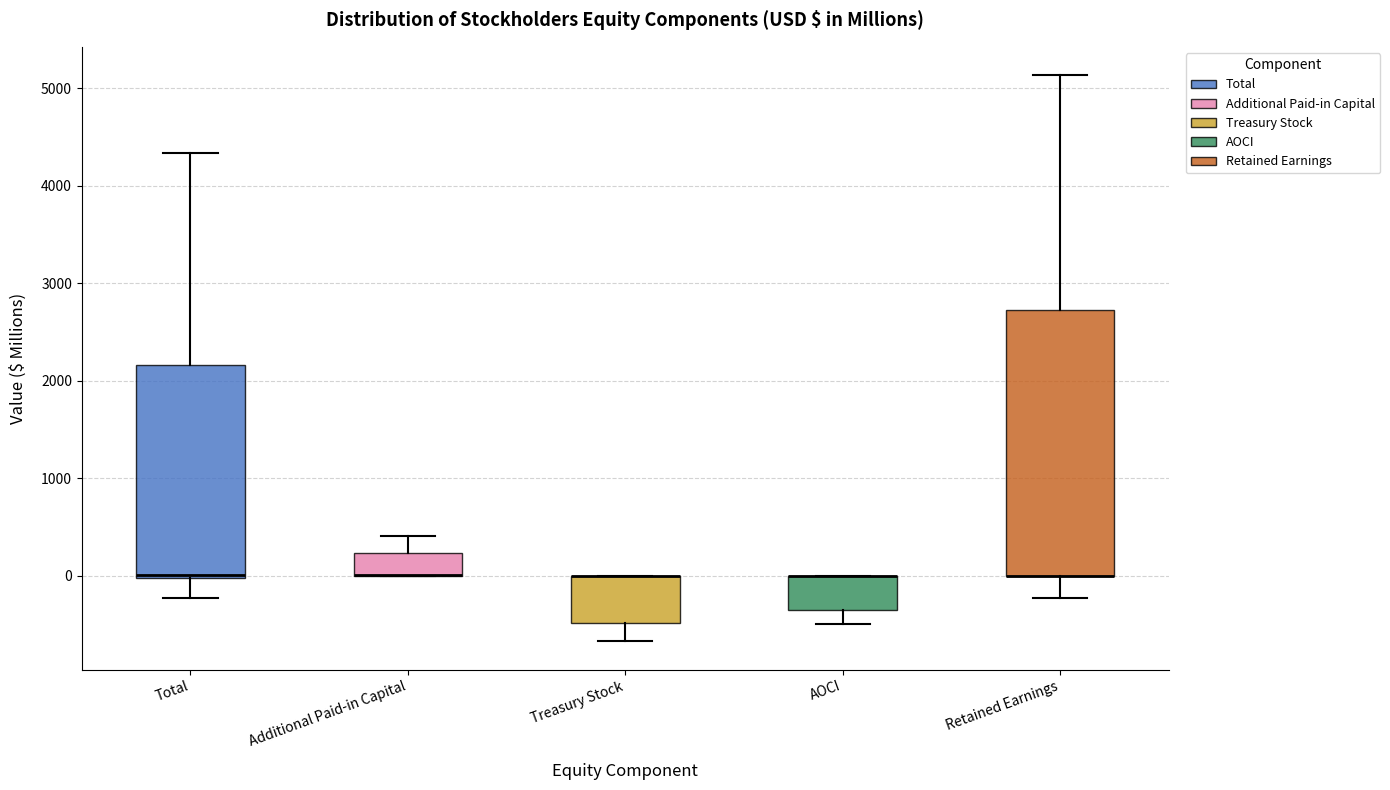

Reading left to right, read every box against the y-axis: the position of its median line, the range the box covers, and the ends of its whiskers. The values are not printed on the chart, so give them approximately, as read against the axis.

Total: median 0 (just above the box's lower edge), box 0 to 2200, whiskers -200 to 4300
Additional Paid-in Capital: median 0 (drawn on the box's lower edge), box 0 to 200, whiskers 0 to 400
Treasury Stock: median 0 (drawn on the box's upper edge), box -500 to 0, whiskers -700 to 0
AOCI: median 0 (drawn on the box's upper edge), box -400 to 0, whiskers -500 to 0
Retained Earnings: median 0 (drawn on the box's lower edge), box 0 to 2700, whiskers -200 to 5100